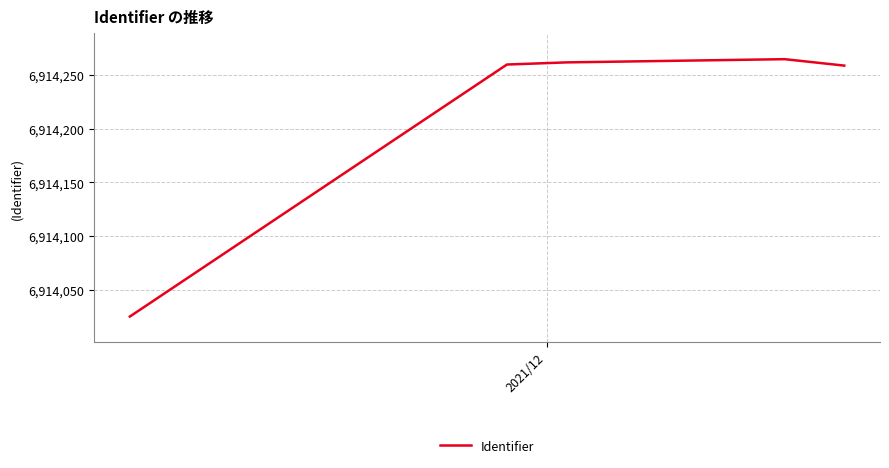

Does the chart have visible grid lines?

Yes